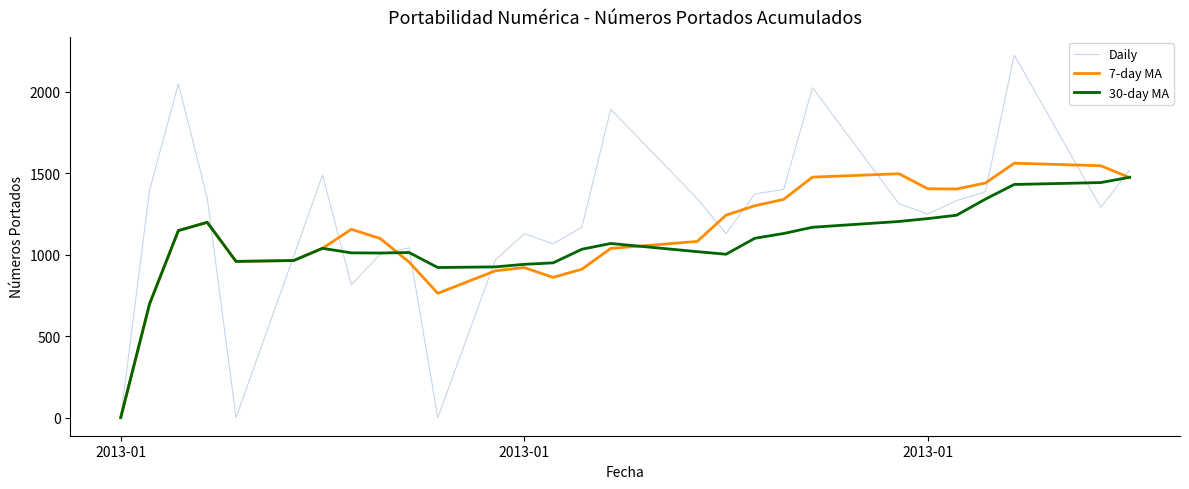

Which series has the widest spread of values?

Daily